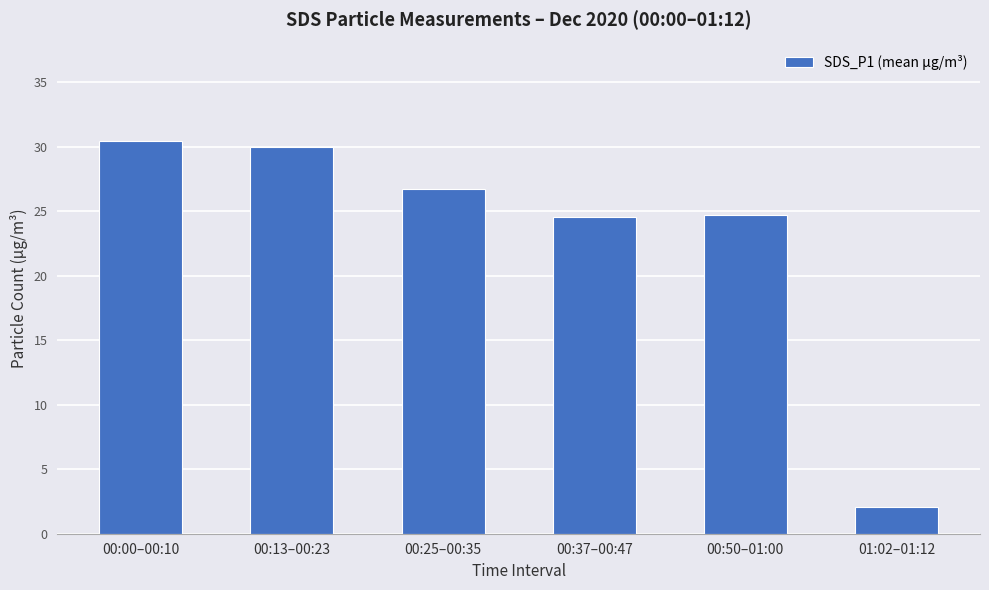

The chart shows a value of 24.7 at 00:50–01:00. True or false?

True